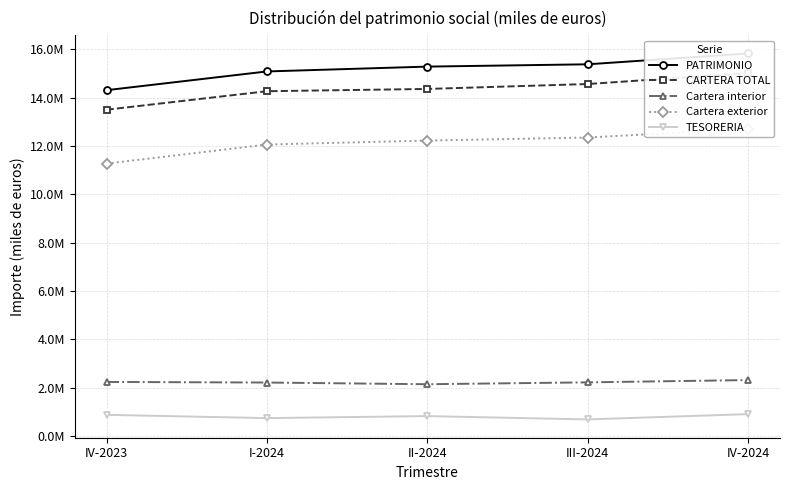

What is the spread (max minus min) of values at III-2024?

14703474